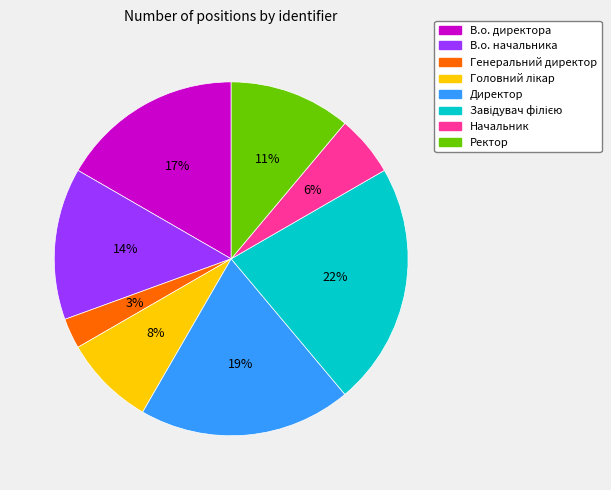

Is there any slice that represents more than half of the pie?

No